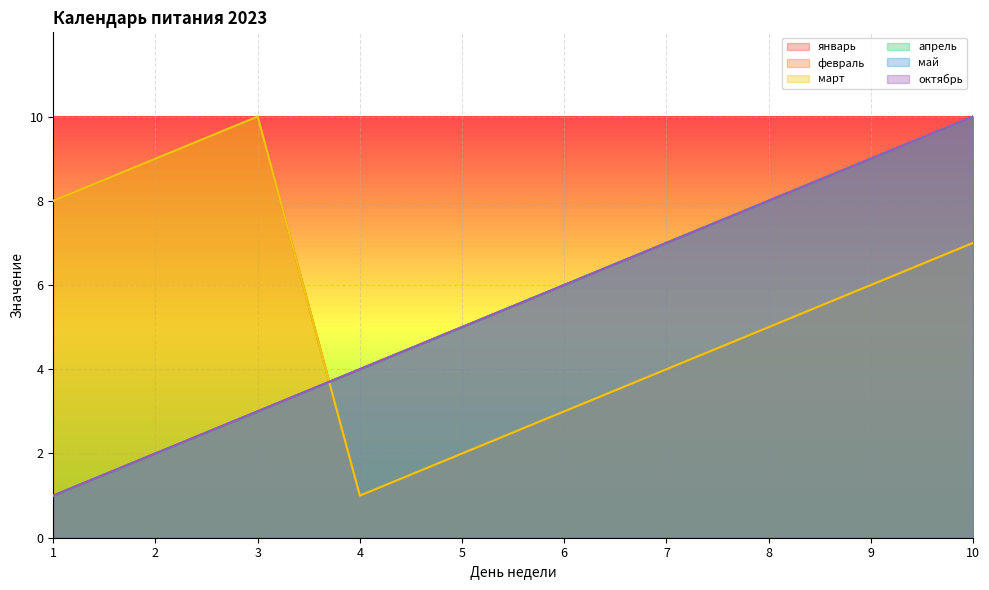

Does the chart display data point markers on the line(s)?

No